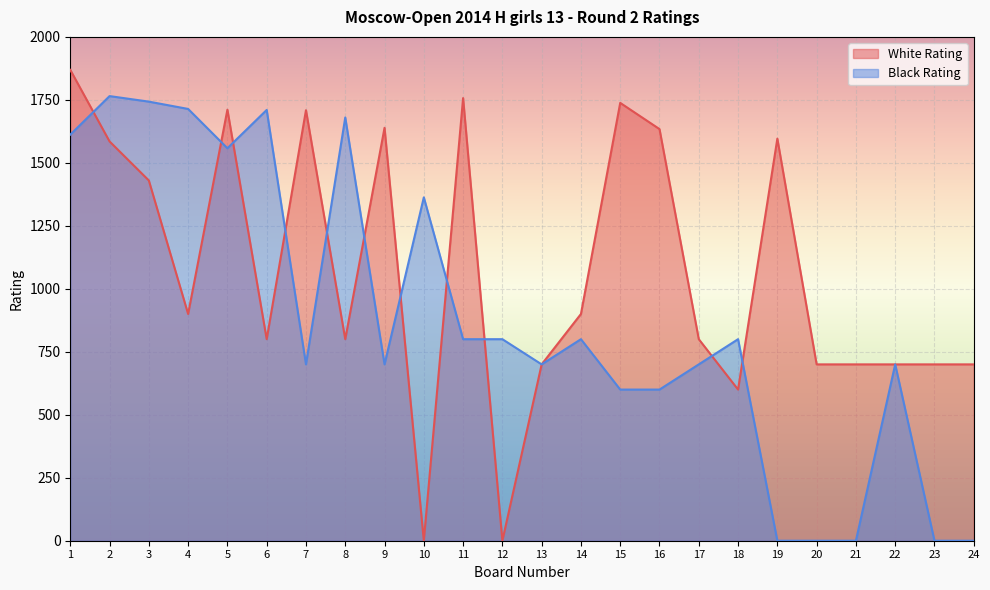

What is the spread (max minus min) of values at 7?

1009